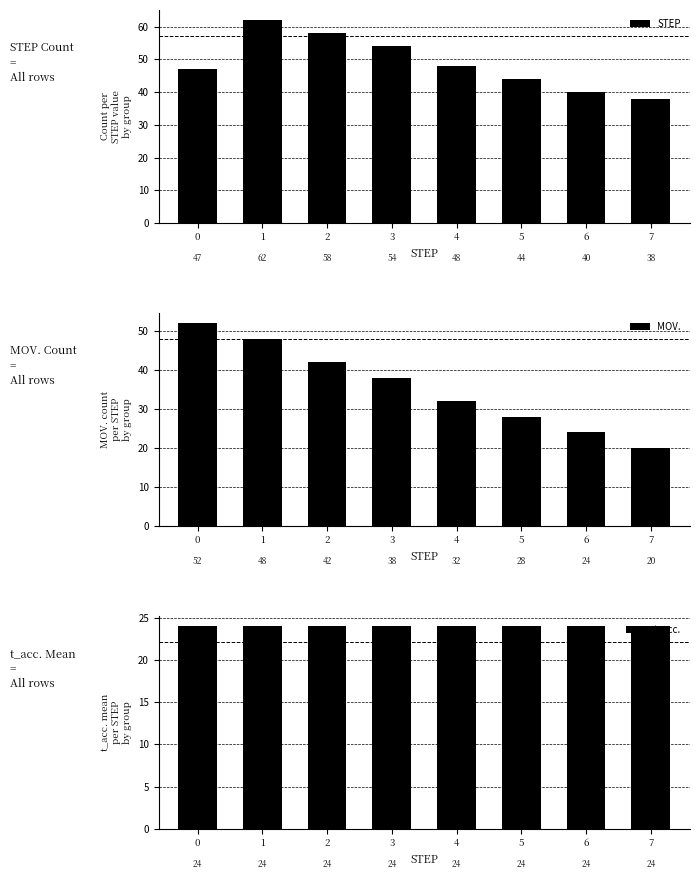

At 1, list the series in order from largest to smallest.

STEP, MOV., t_acc.